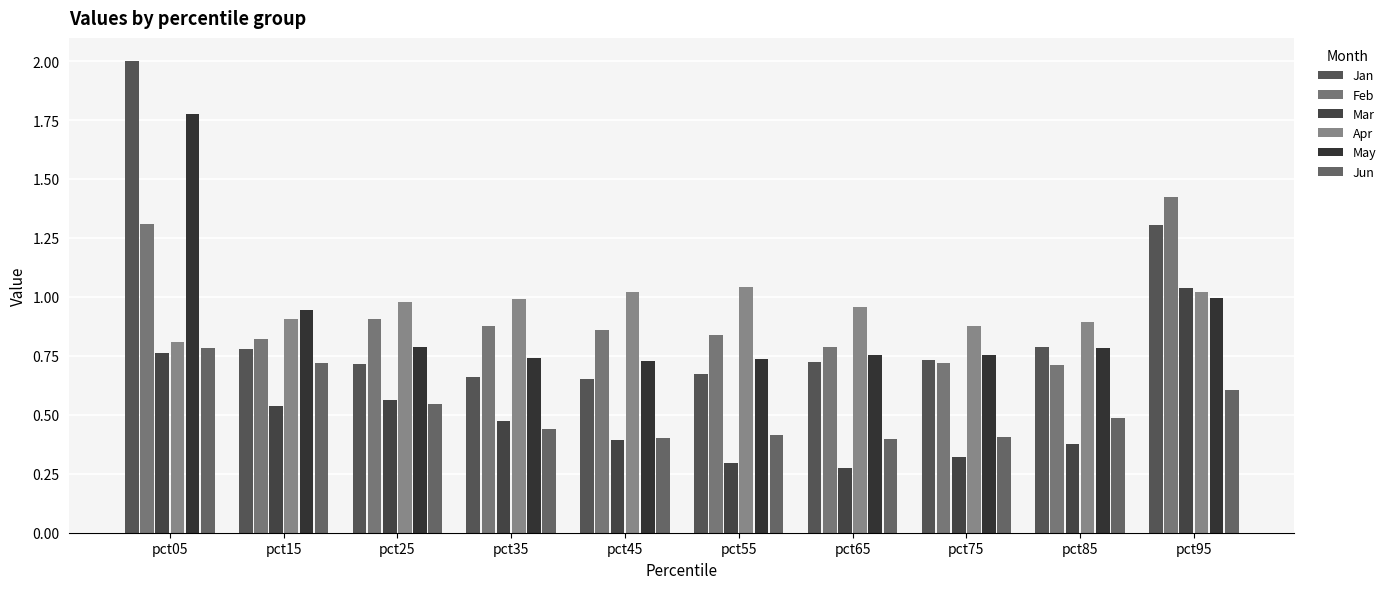

What is the value of the May bar at the 8th from the left?

0.8